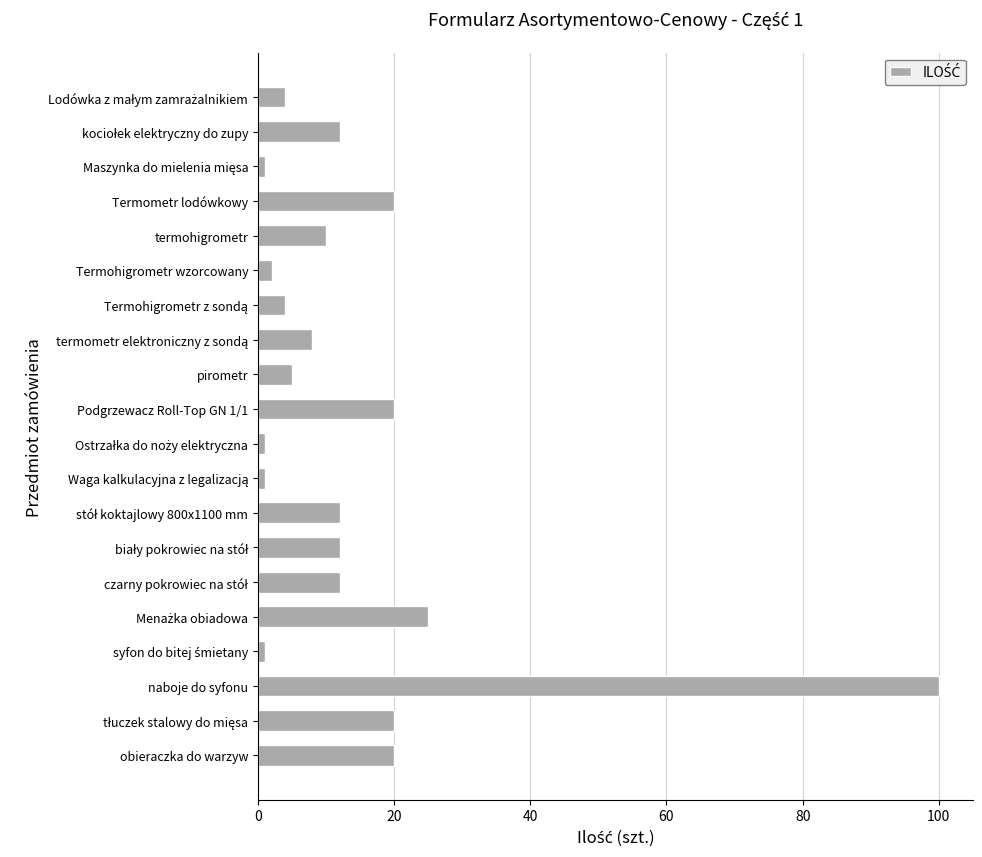

What is the difference between the second highest and minimum values?

24